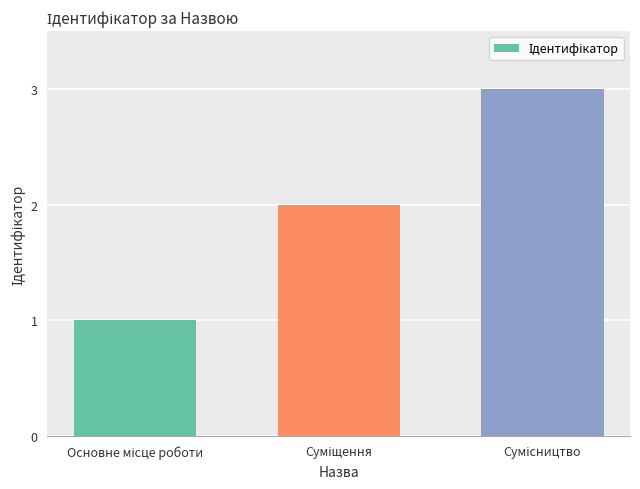

What is the sum of all values?

6